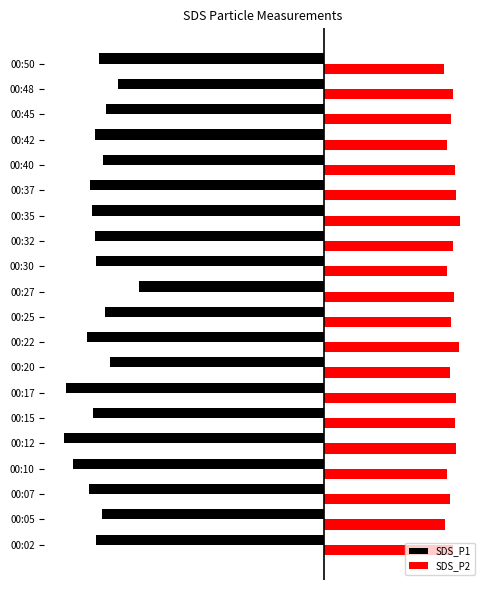

List the series in order of their peak value, highest first.

SDS_P2, SDS_P1